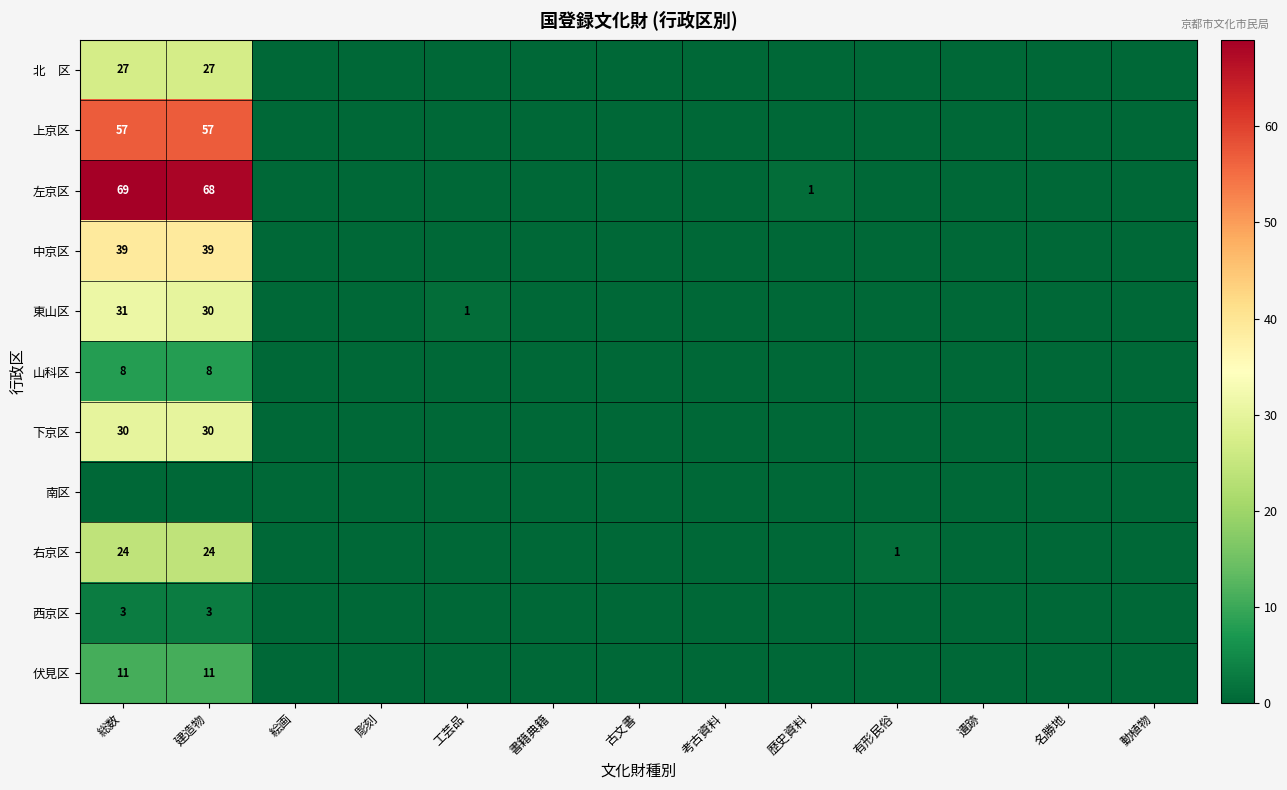

The value of 山科区 at 建造物 is 8. True or false?

True